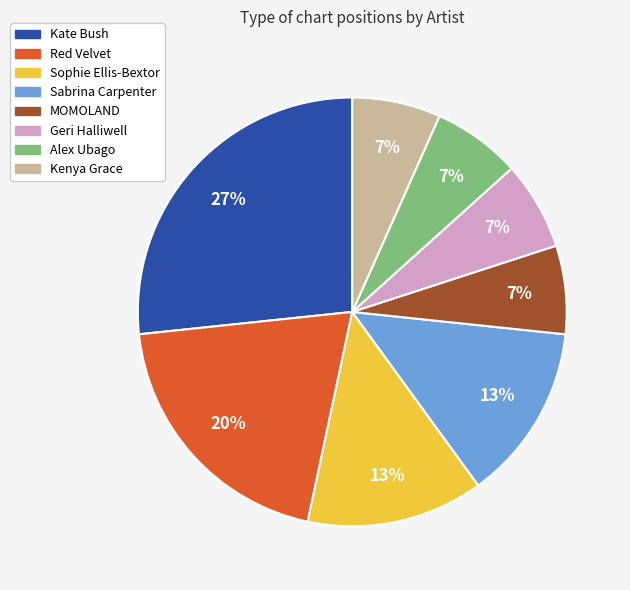

What percentage is the Sabrina Carpenter slice, to the nearest percent?

13%